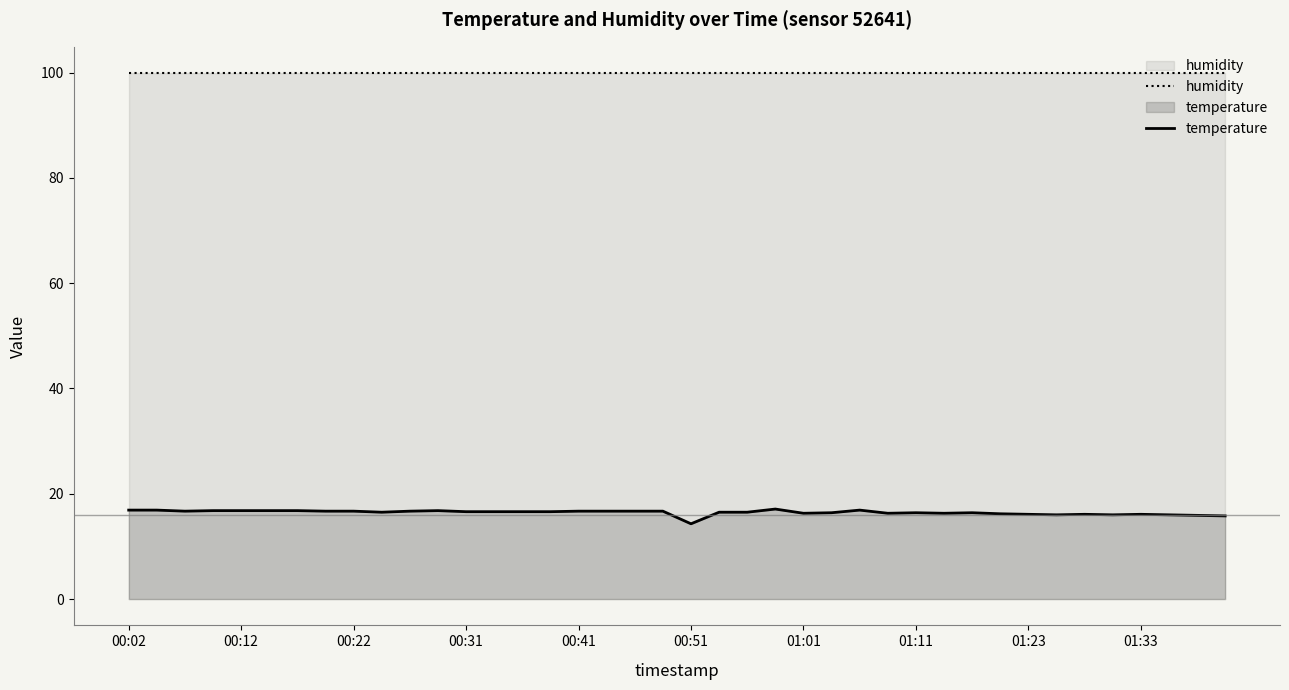

Rank the series by their average value, from highest to lowest.

humidity, temperature